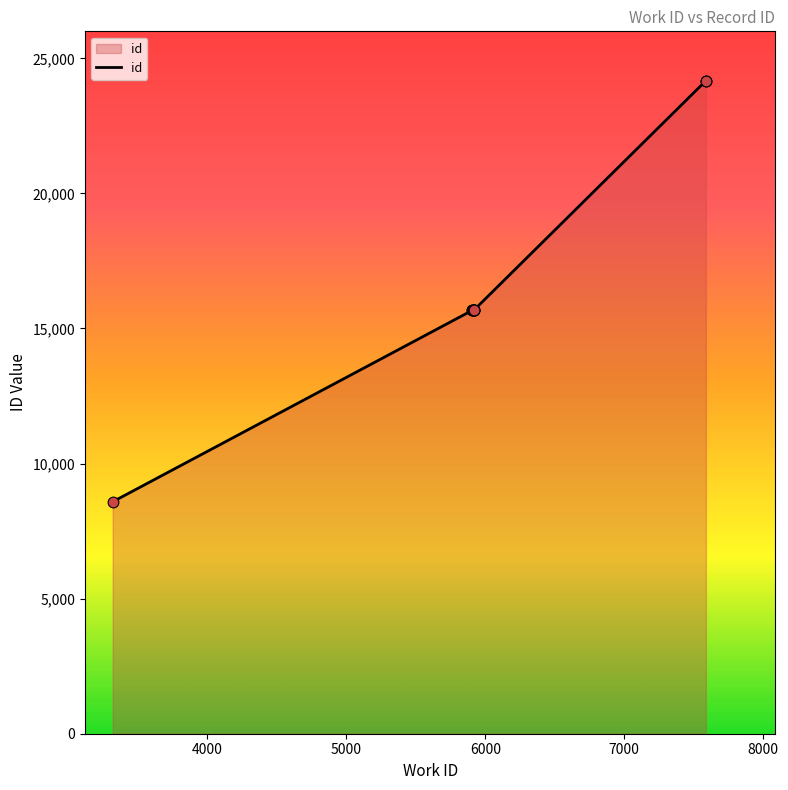

Between 7587 and 3319, which is larger?

7587